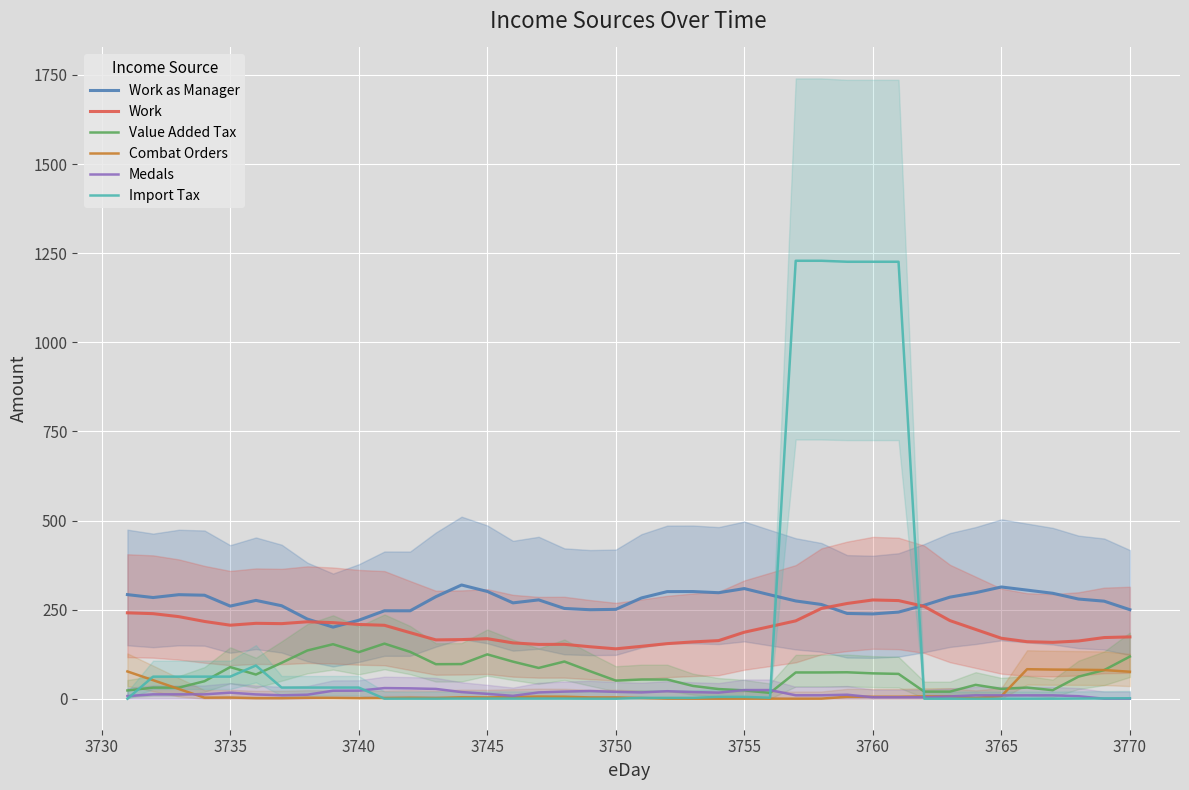

Reading right to left, transcribe all the data shown in this chart.

Work as Manager: 249.7	273.7	279.7	295.8	304.7	313.5	297.5	285.0	262.3	243.0	237.9	239.2	264.4	274.3	291.5	309.0	297.4	300.7	300.5	282.7	250.7	249.7	253.2	277.3	268.9	300.9	319.1	286.2	246.7	246.7	220.1	200.8	223.5	260.8	275.8	259.8	290.4	291.9	283.9	292.1
Work: 173.4	171.6	161.9	158.1	160.0	169.6	194.4	219.1	258.9	275.3	277.1	267.2	253.2	218.4	202.4	186.6	163.0	159.4	154.5	147.0	139.9	145.8	152.6	152.3	156.6	168.4	165.8	165.1	185.3	206.0	208.4	213.4	215.8	210.6	211.5	206.3	216.8	230.3	238.6	240.9
Value Added Tax: 118.3	80.3	61.9	23.9	31.3	27.5	38.9	19.9	19.9	69.6	71.1	74.1	73.6	73.6	16.3	23.3	27.1	35.9	53.9	53.9	50.8	77.1	104.3	86.3	104.0	124.4	97.2	96.9	131.4	154.6	130.6	152.9	135.3	100.7	67.8	88.7	49.1	31.1	31.1	23.2
Combat Orders: 75.7	80.4	81.2	81.8	82.8	7.1	2.4	6.9	6.5	5.5	5.5	5.5	0.2	0.0	0.0	0.0	0.0	0.0	0.1	1.9	3.6	3.6	5.6	5.9	4.8	3.6	4.0	2.0	2.8	2.1	1.7	2.4	2.7	1.5	1.6	3.3	2.9	27.3	52.0	76.5
Medals: 0.0	0.0	7.0	9.4	9.4	9.4	9.4	6.4	4.0	4.0	4.0	11.2	9.6	9.6	24.2	24.2	17.0	18.6	21.0	17.6	19.2	21.6	20.0	17.6	8.0	13.6	18.6	27.4	29.0	29.8	22.6	22.4	11.2	9.6	12.0	17.0	12.2	12.2	12.2	7.4
Import Tax: 1.3	0.9	0.4	0.0	0.0	0.0	0.0	0.0	0.0	1226.0	1226.0	1226.0	1228.8	1228.8	2.8	5.1	5.1	2.4	2.4	2.4	0.0	0.0	0.4	0.4	0.4	0.4	0.4	0.1	0.1	0.1	31.3	31.3	31.2	31.2	93.2	62.0	61.9	61.9	61.9	0.0